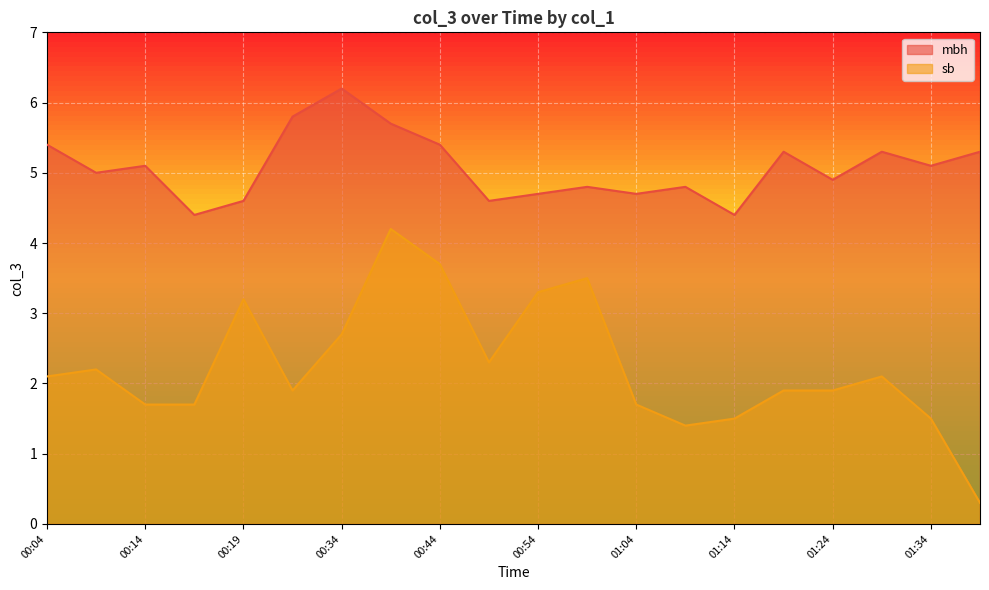

List the series in order of their peak value, lowest first.

sb, mbh